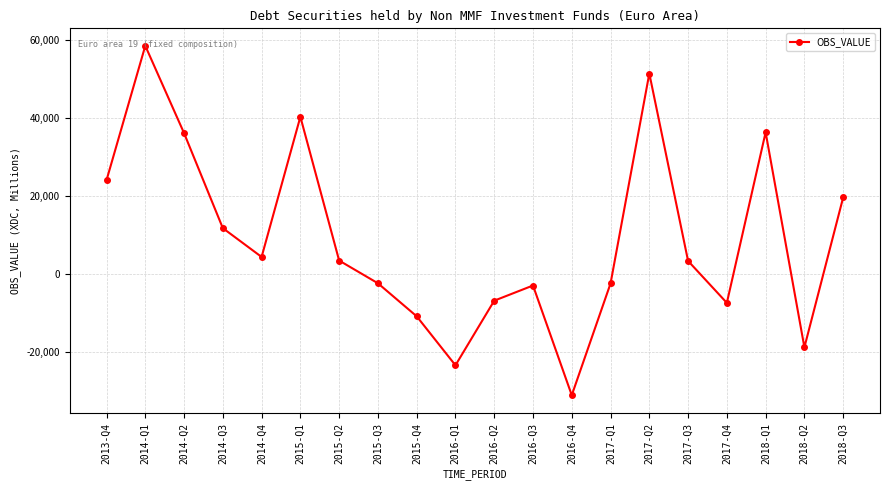

True or false: the data has more than 1 interior local peaks.

True